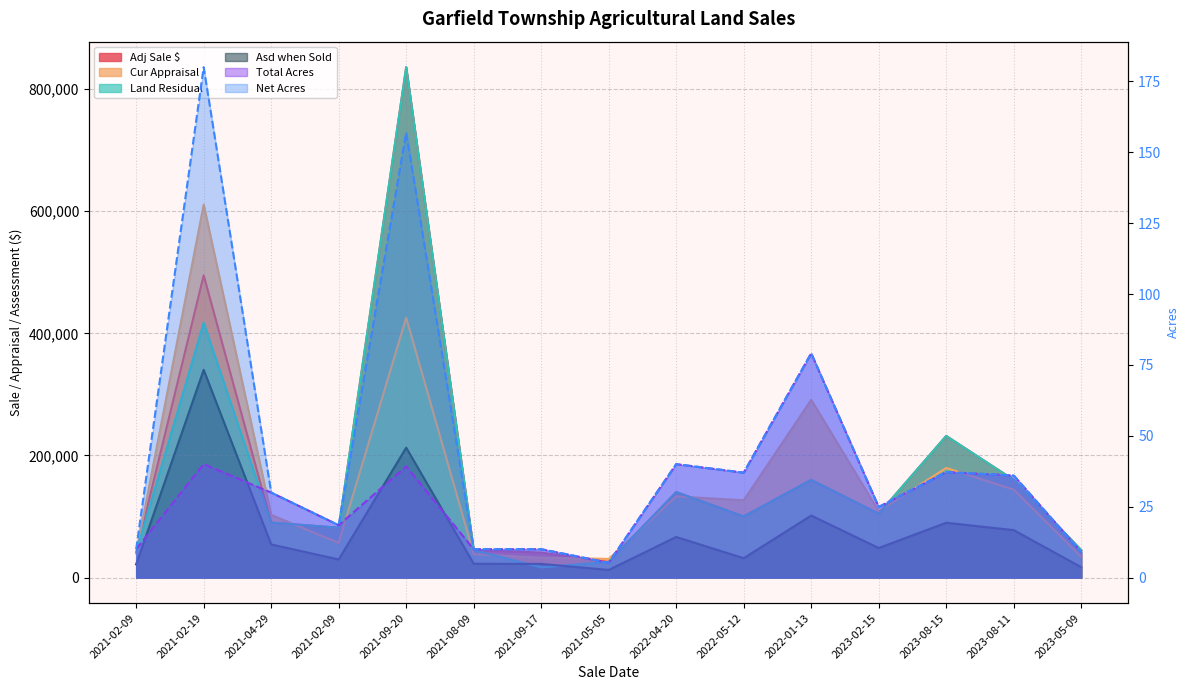

How many data points in Land Residual are less than 100000?

7